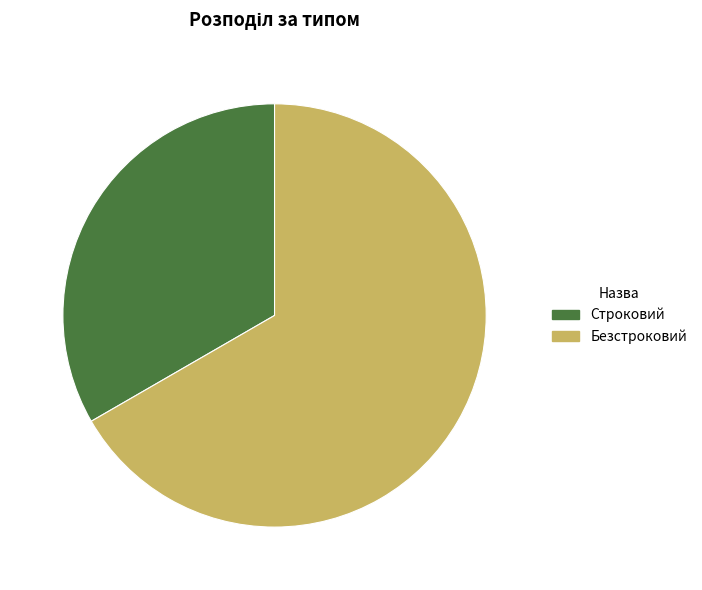

Is it true that Безстроковий is 57% of the pie?

False